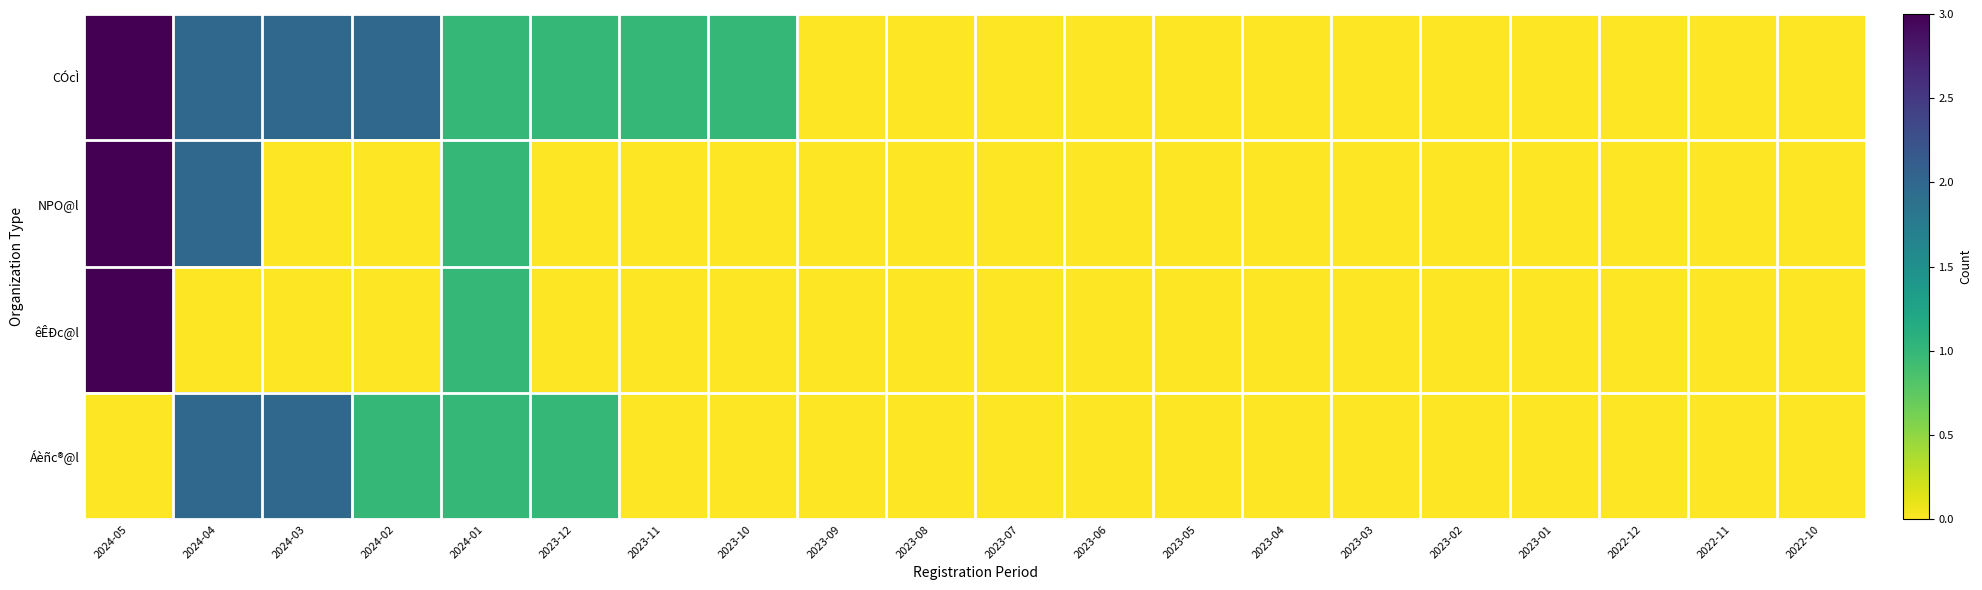

List the series in order of their peak value, lowest first.

Áèñc®@l, CÓcÌ, NPO@l, êÊÐc@l